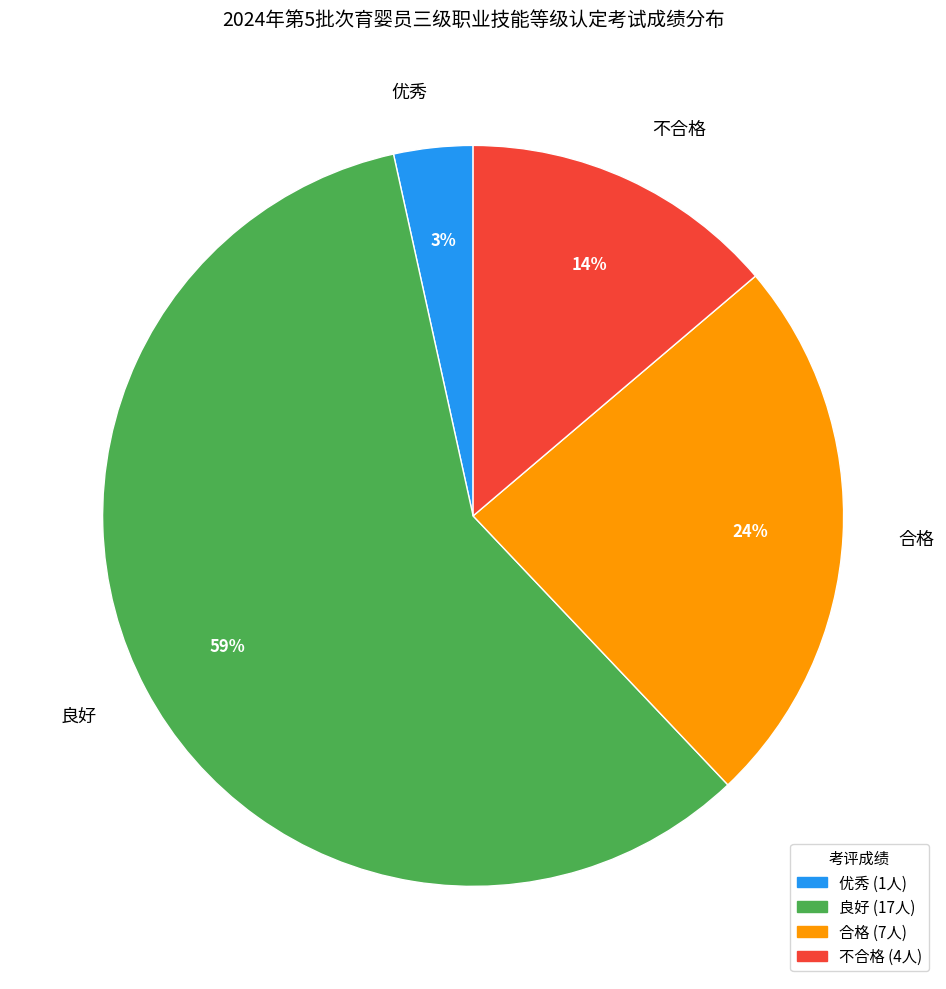

How many segments does this pie chart have?

4